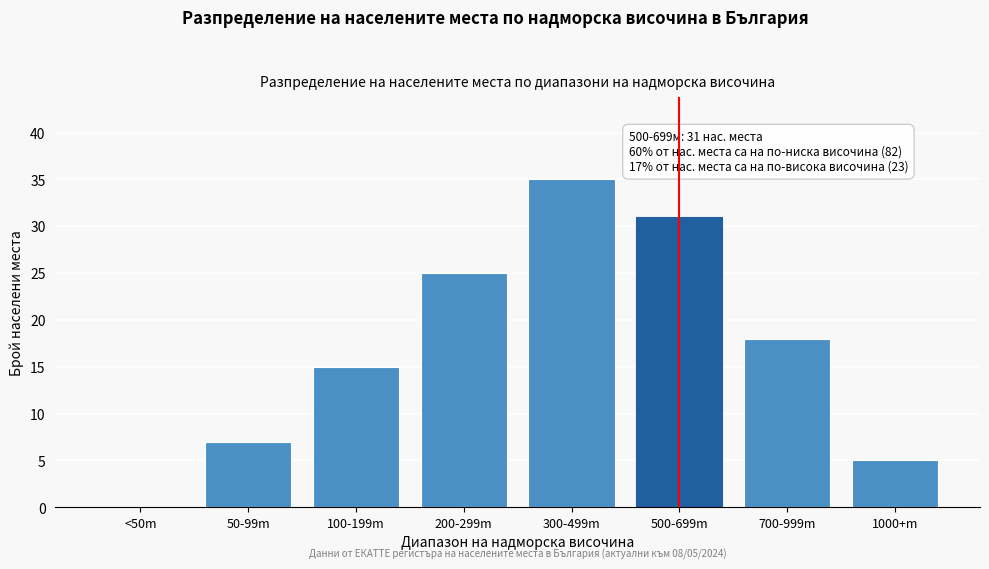

Reading left to right, what are all the values shown in this chart?

<50m=0	50-99m=7	100-199m=15	200-299m=25	300-499m=35	500-699m=31	700-999m=18	1000+m=5